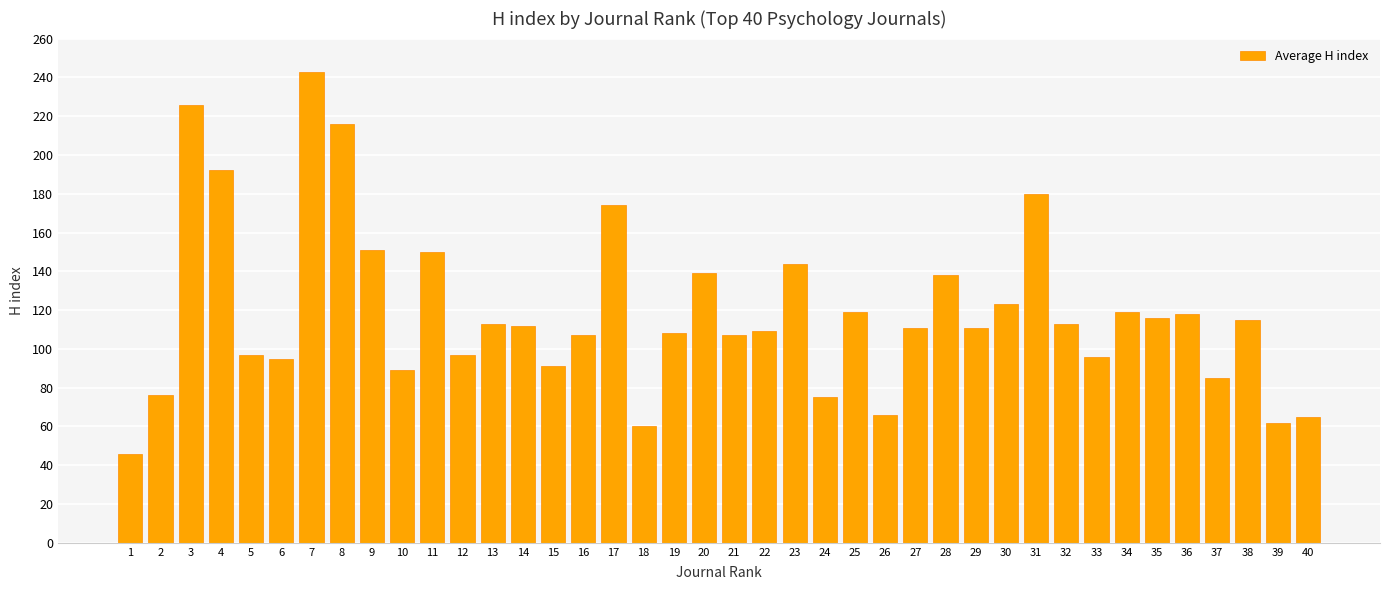

Approximately how many times larger is the value at 15 compared to 40?

1.4